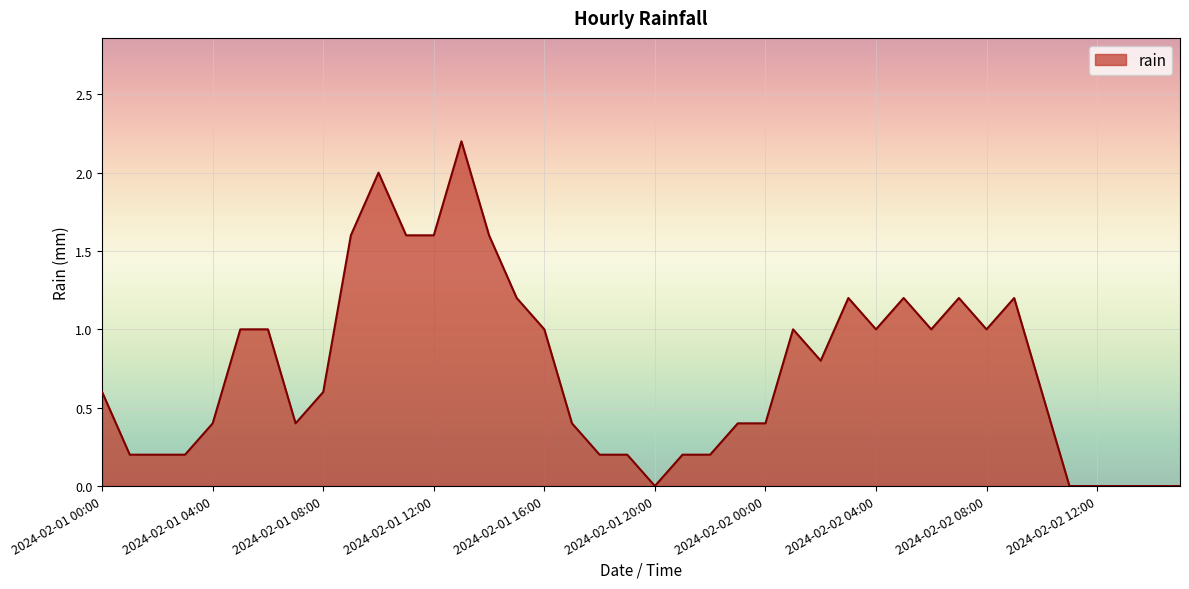

What is the greatest value displayed?

2.2